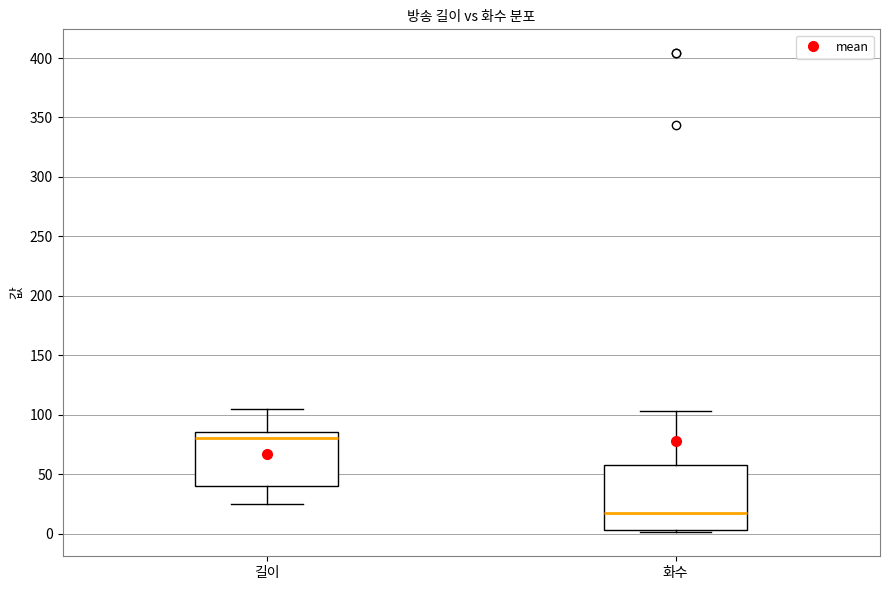

Where does the median line of the box for 화수 sit on the y-axis? The values are not printed on the chart, so give them approximately, as read against the axis.

15